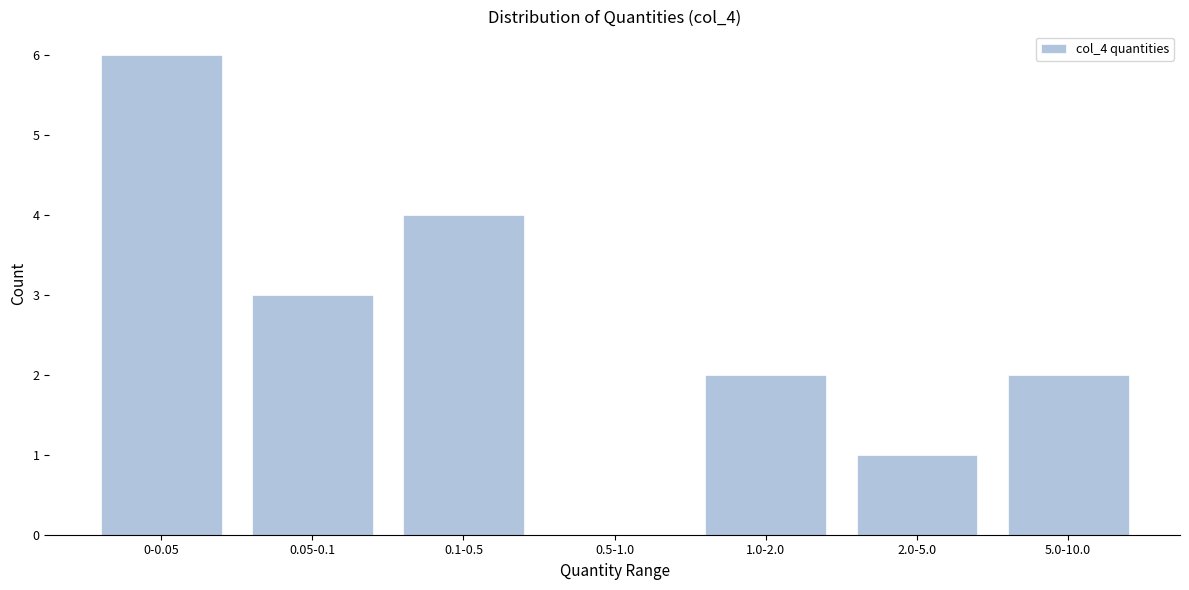

Reading right to left, what are all the values shown in this chart?

5.0-10.0=2	2.0-5.0=1	1.0-2.0=2	0.5-1.0=0	0.1-0.5=4	0.05-0.1=3	0-0.05=6